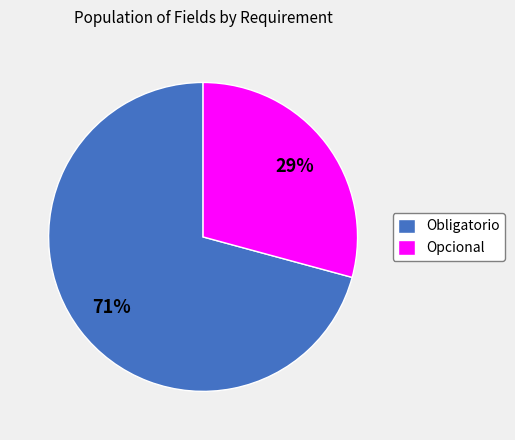

Between Opcional and Obligatorio, which is larger?

Obligatorio